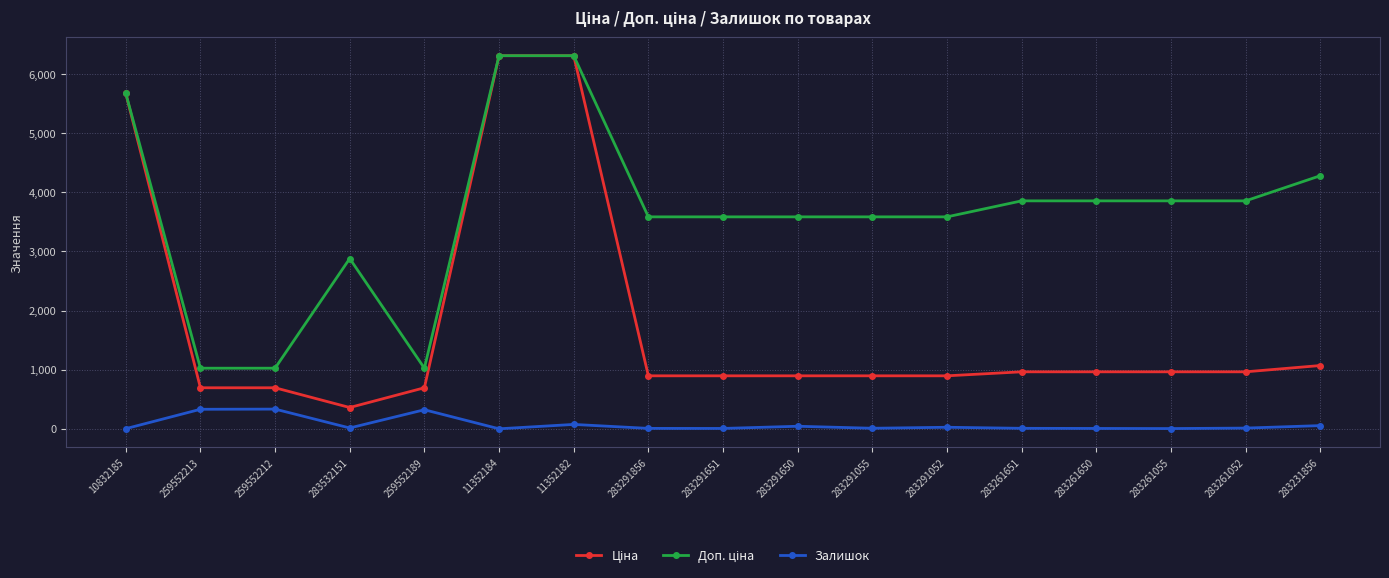

What is the label of the 12th point from the left?

283291052